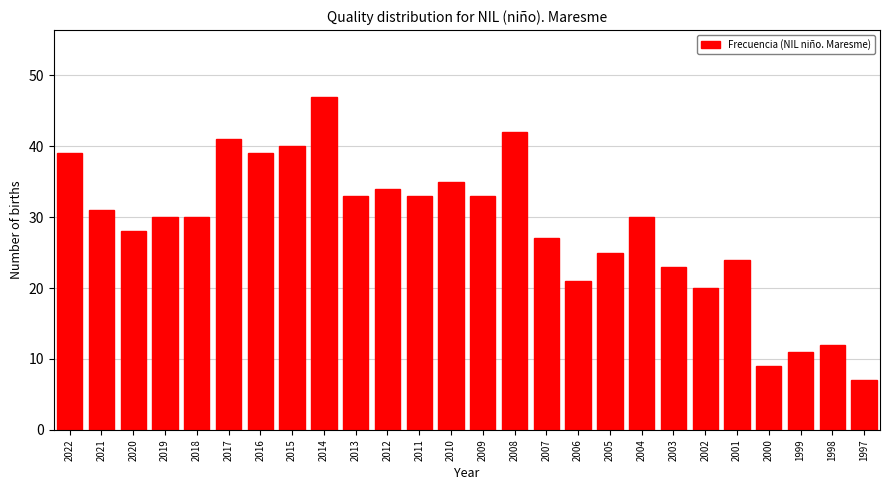

Reading left to right, what are all the values shown in this chart?

39	31	28	30	30	41	39	40	47	33	34	33	35	33	42	27	21	25	30	23	20	24	9	11	12	7